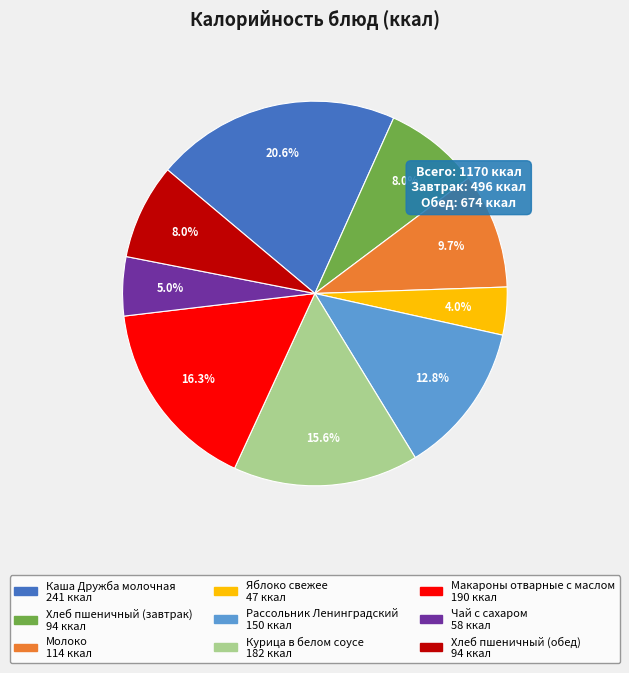

How many slices are in this pie chart?

9